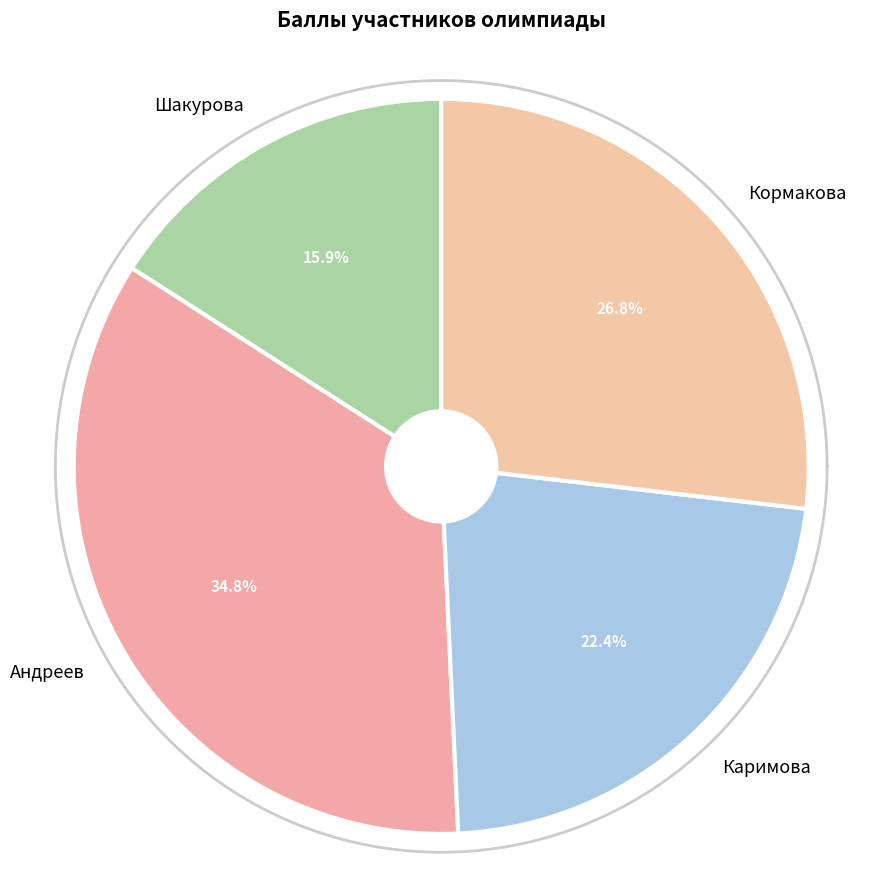

Count the number of slices in the pie.

4